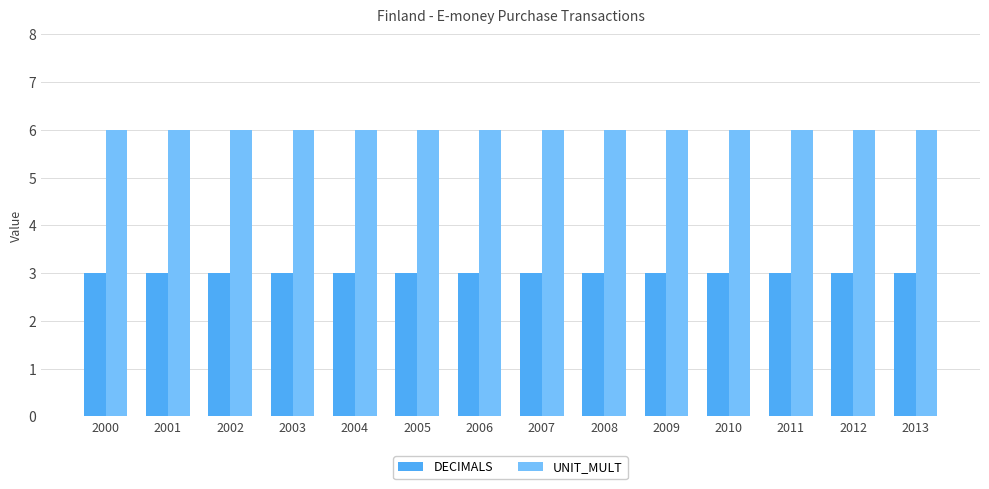

True or false: UNIT_MULT has a value of 8 at 2003.

False